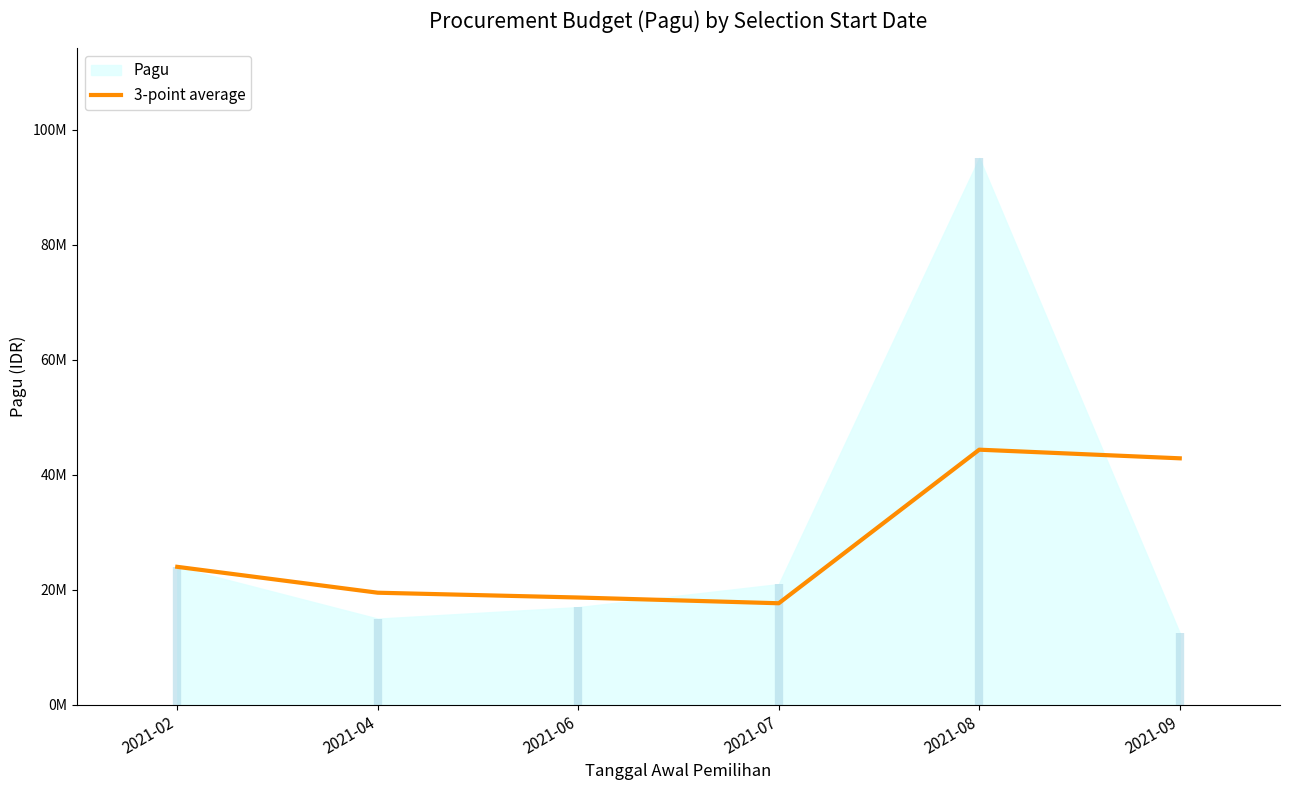

Which category has the highest value across all series?

2021-08